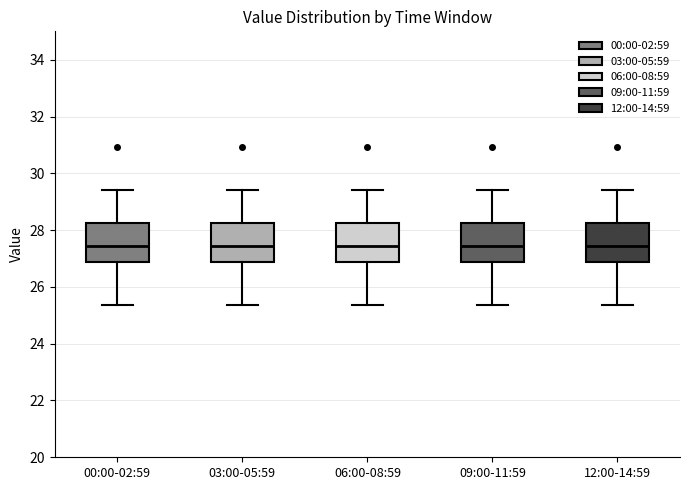

Reading left to right, transcribe this box plot: for each box, give where its median line is, the range the box spans, and where its two whiskers end, as read against the y-axis. The values are not printed on the chart, so give them approximately, as read against the axis.

00:00-02:59: median 27.4, box 26.8 to 28.2, whiskers 25.4 to 29.4
03:00-05:59: median 27.4, box 26.8 to 28.2, whiskers 25.4 to 29.4
06:00-08:59: median 27.4, box 26.8 to 28.2, whiskers 25.4 to 29.4
09:00-11:59: median 27.4, box 26.8 to 28.2, whiskers 25.4 to 29.4
12:00-14:59: median 27.4, box 26.8 to 28.2, whiskers 25.4 to 29.4